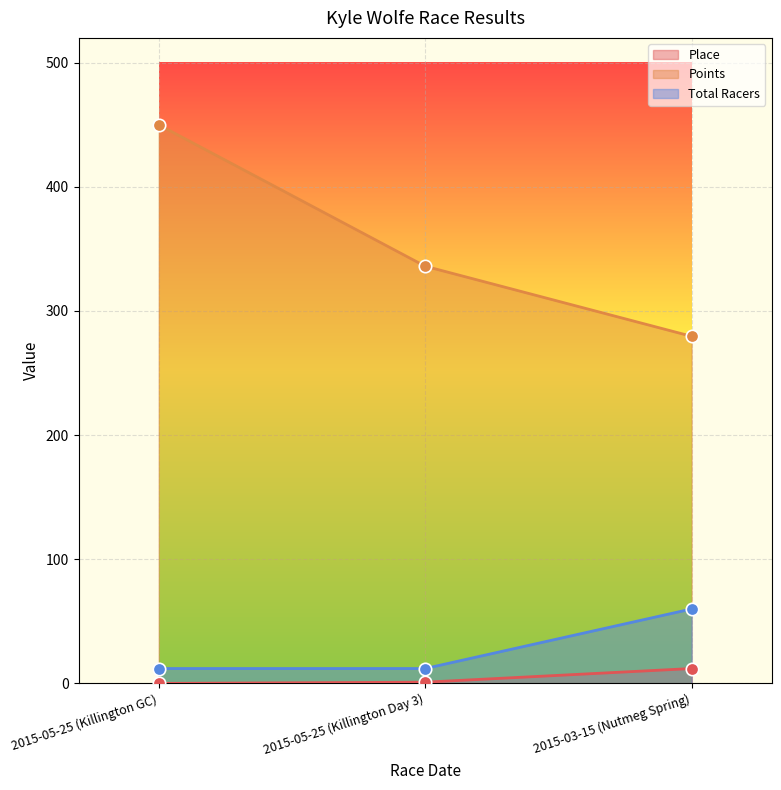

Which series has the widest spread of Y values?

Points